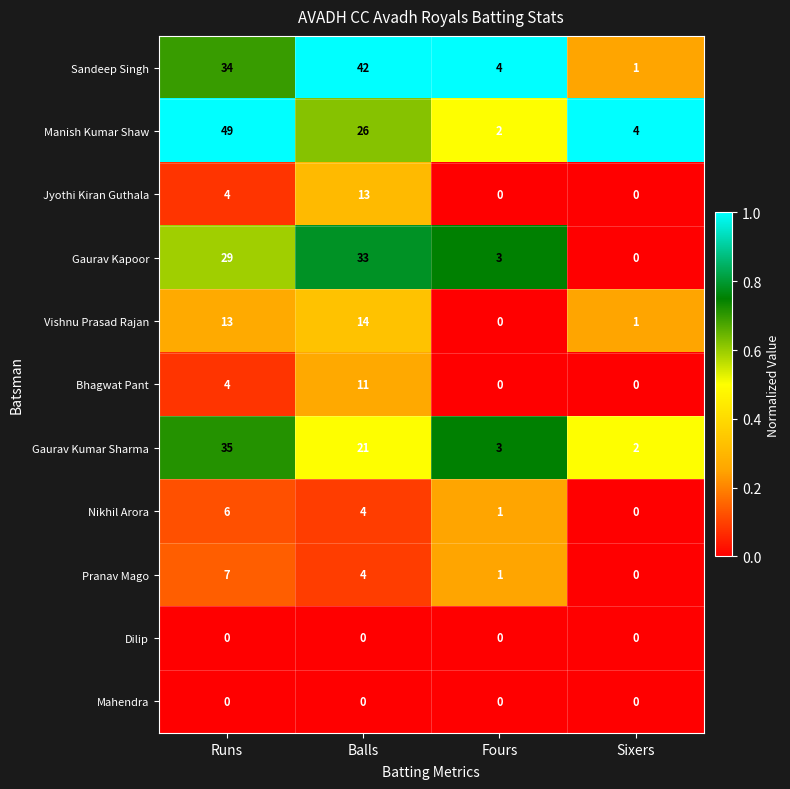

Count the number of categories in the chart.

4